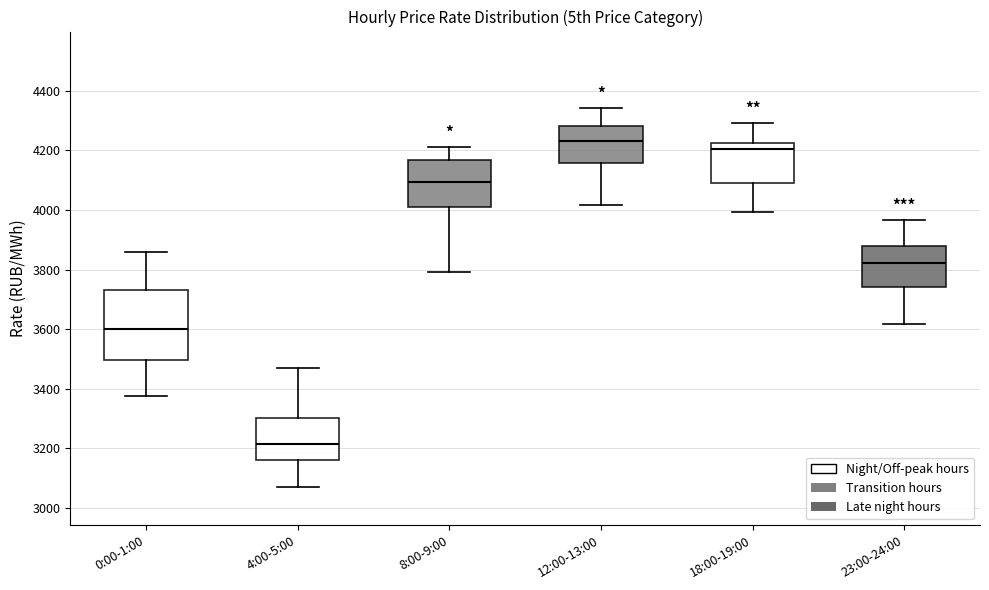

Where does the median line of the box for 4:00-5:00 sit on the y-axis? The values are not printed on the chart, so give them approximately, as read against the axis.

3220